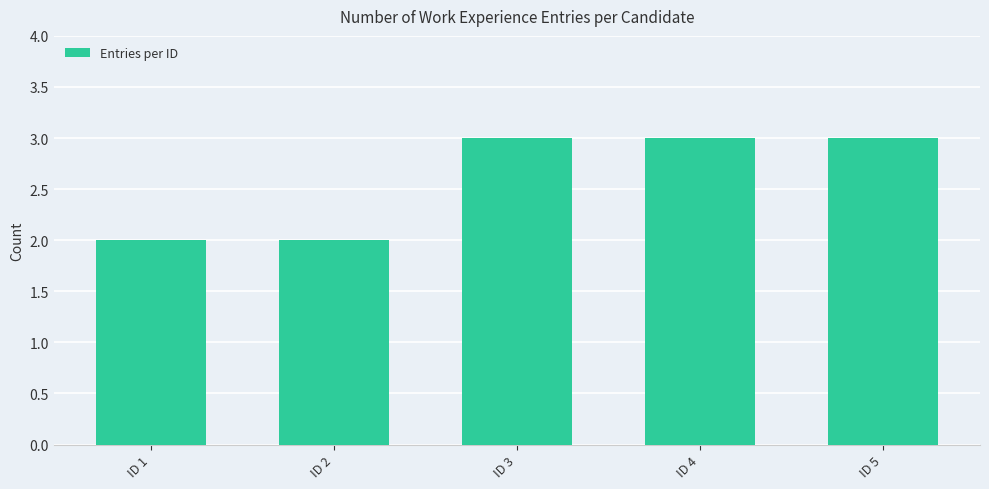

How many bars are there in total?

5